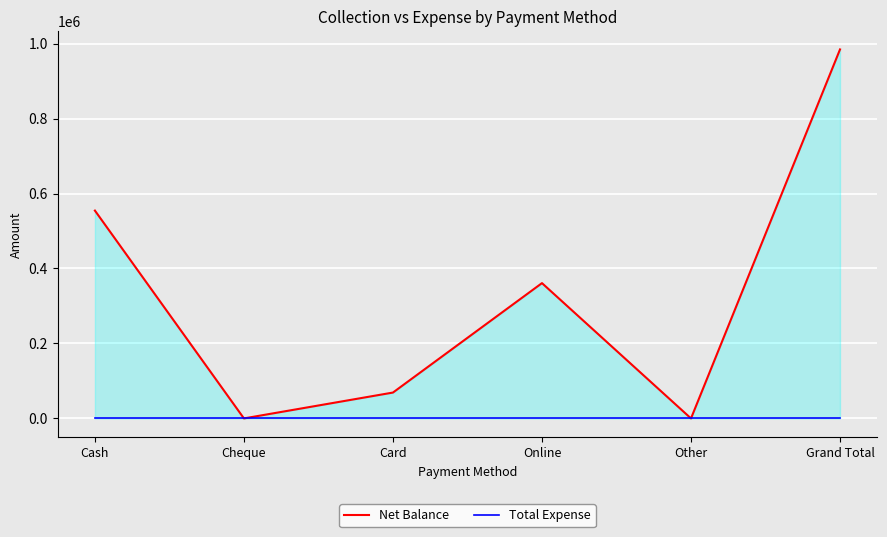

Reading left to right, extract all data points from this chart.

Net Balance: Cash=554500	Cheque=0	Card=69000	Online=361000	Other=0	Grand Total=984500
Total Expense: Cash=0	Cheque=0	Card=0	Online=0	Other=0	Grand Total=0